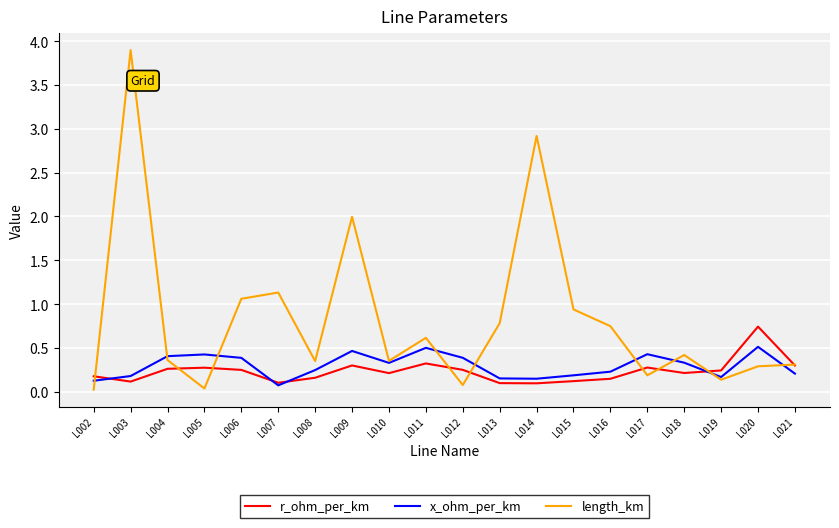

At which category does x_ohm_per_km reach its first local valley?

L007